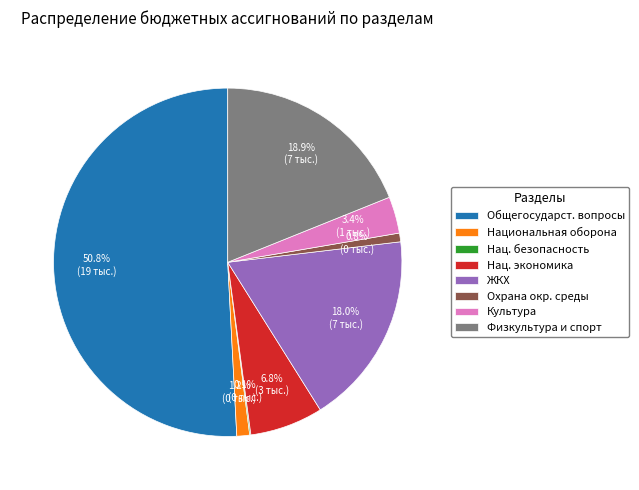

What is the ratio of the value at Нац. экономика to the value at Культура?

2.0